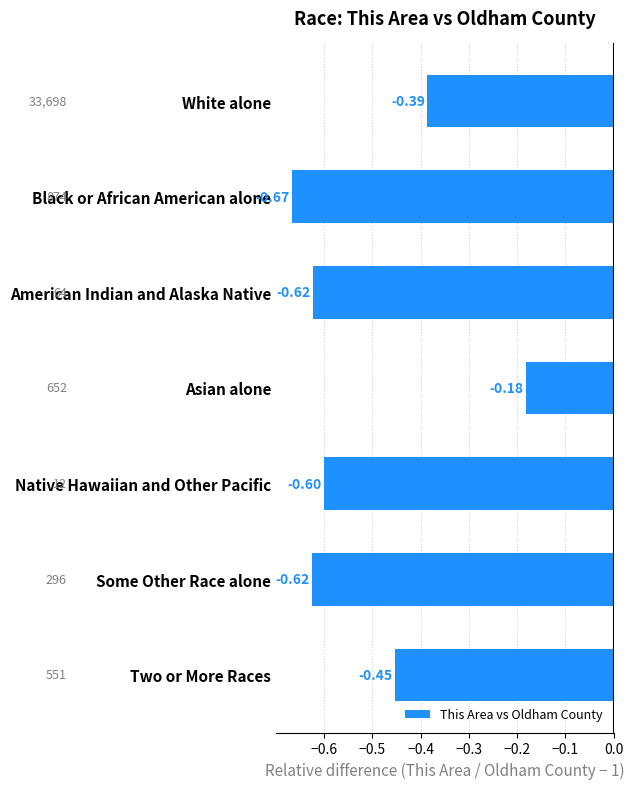

Which has a higher value, Asian alone or Two or More Races?

Asian alone